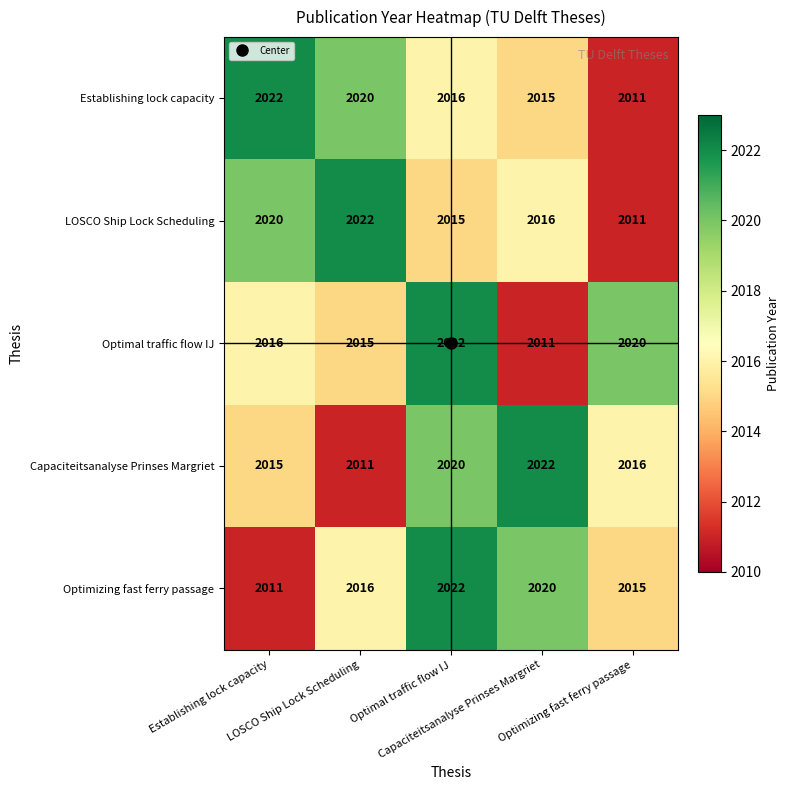

What is the greatest value displayed?

2022